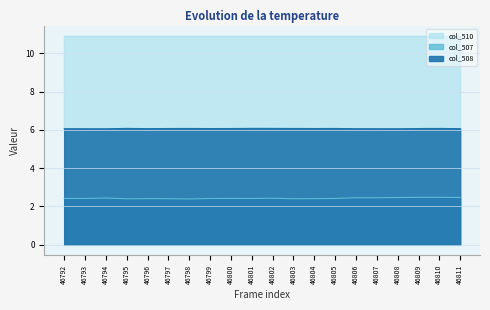

At which label does col_507 reach its minimum?

46798